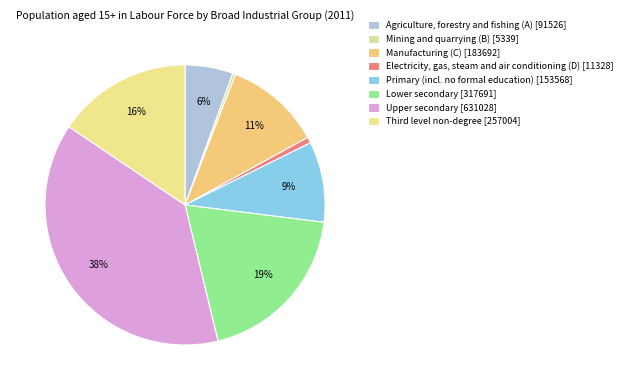

How much of the chart is everything except Electricity, gas, steam and air conditioning (D)?

99.3%